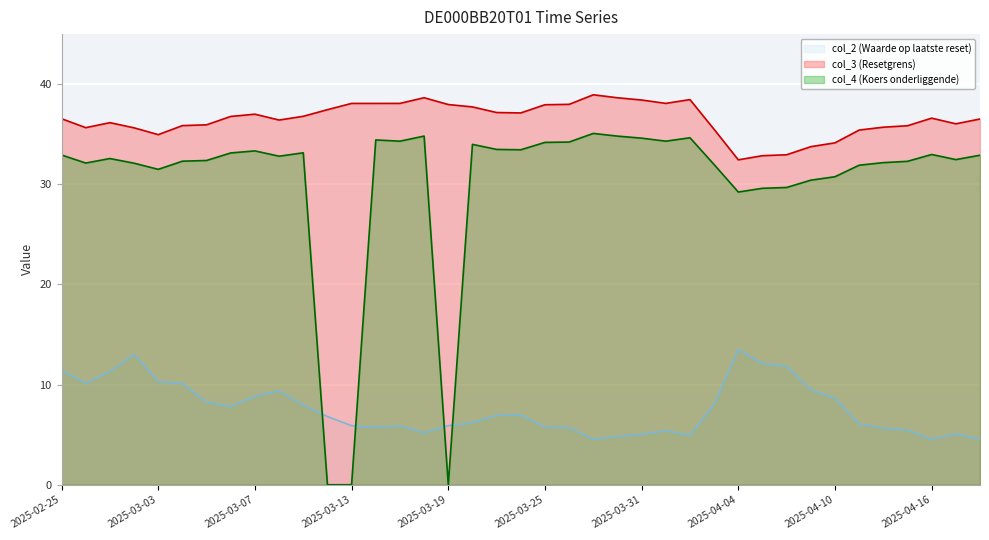

Rank the series by their average value, from highest to lowest.

col_3 (Resetgrens) (line), col_4 (Koers onderliggende) (line), col_2 (Waarde op laatste reset) (line)